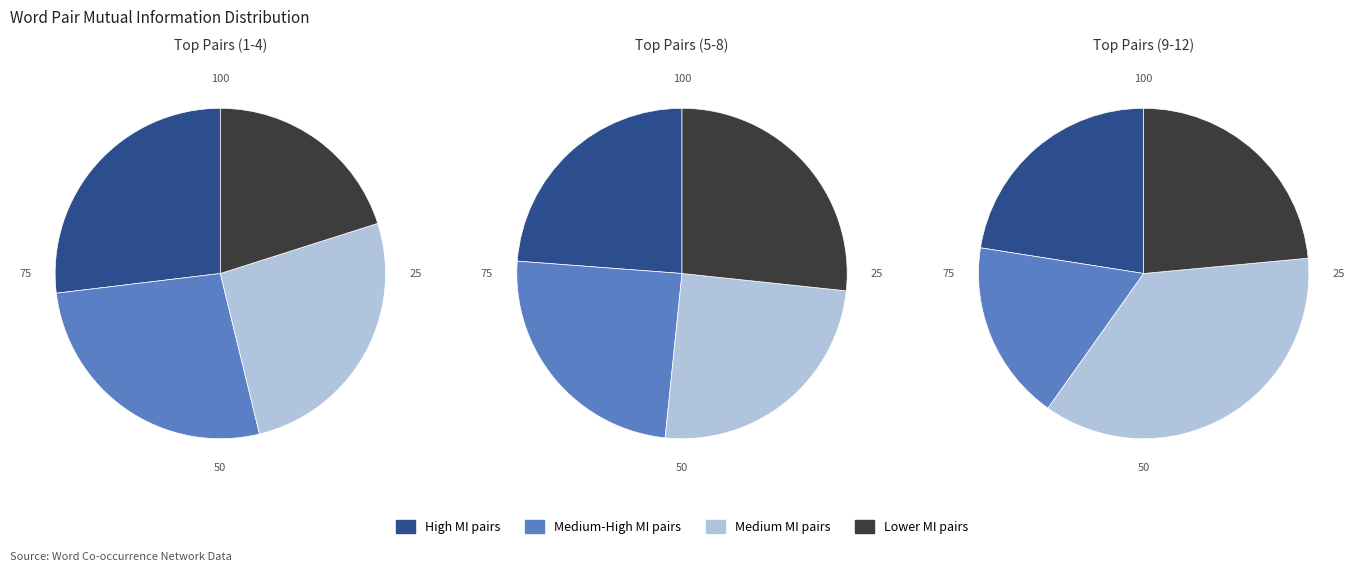

How many slices are in this pie chart?

12